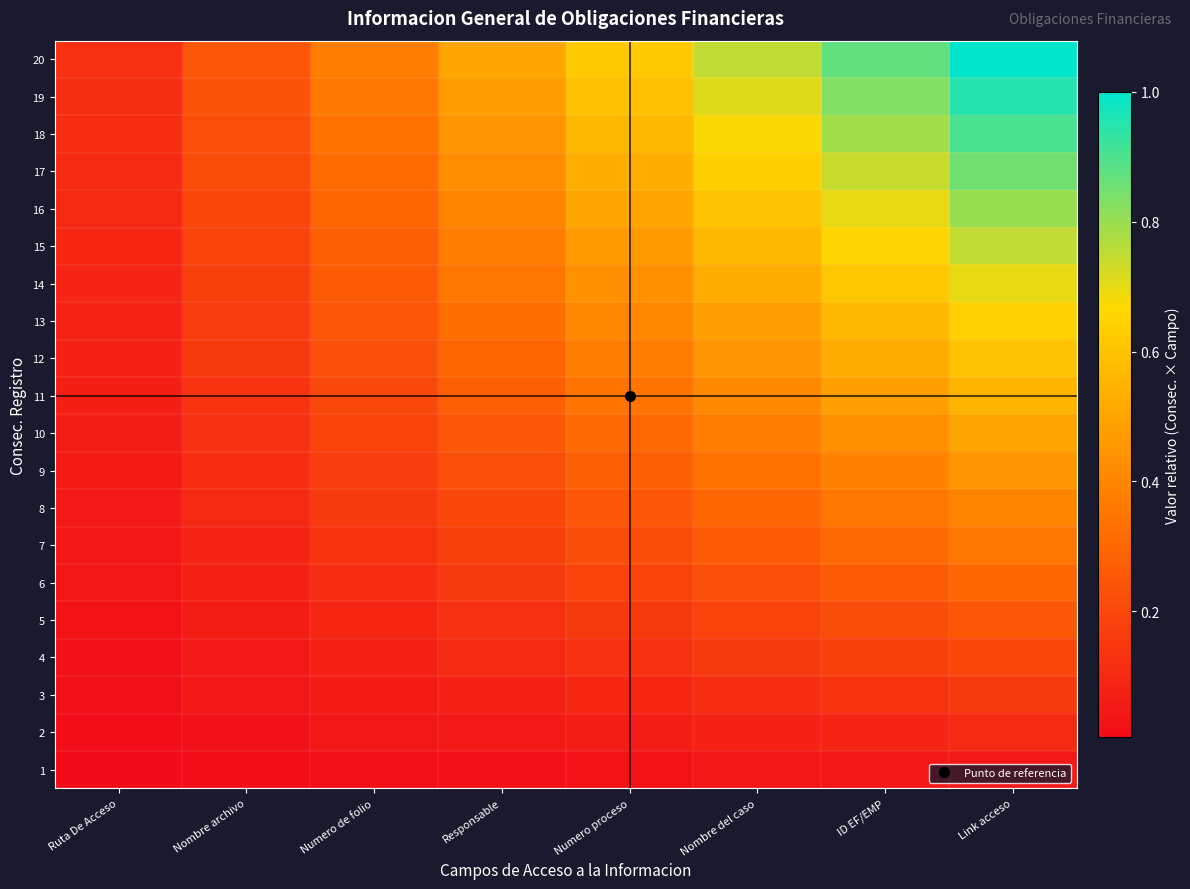

What is the total value across all series at Numero proceso?

6.6